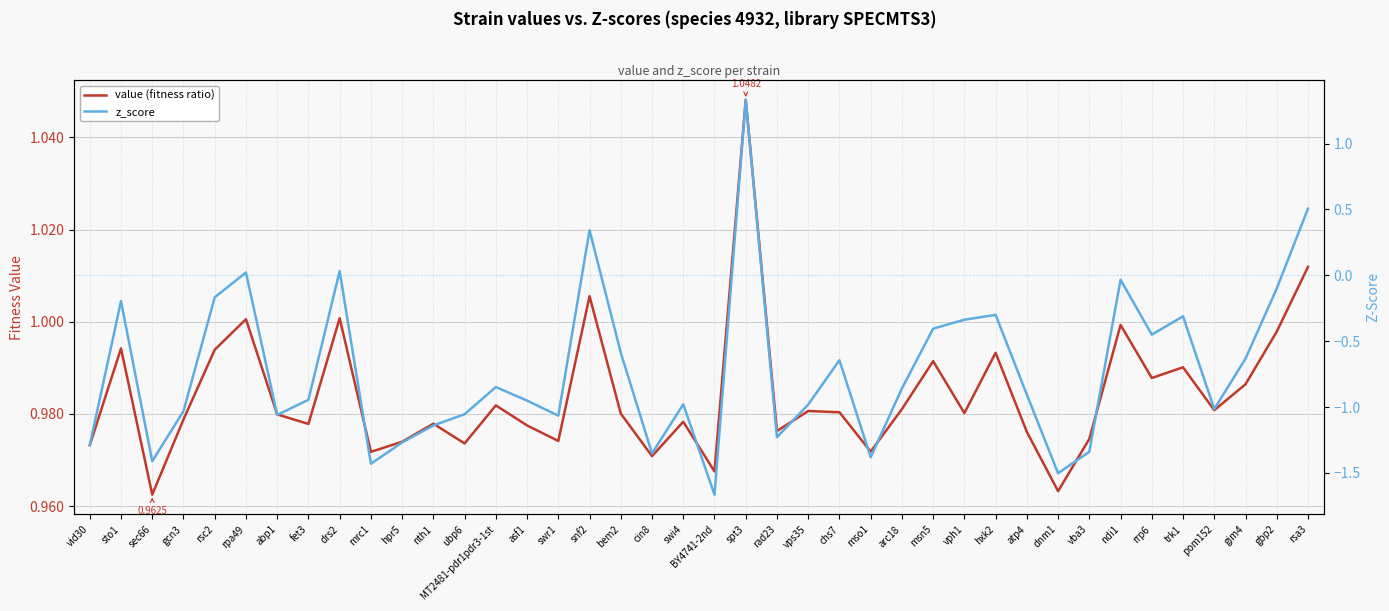

List the labels in order of z_score value, smallest first.

BY4741-2nd, dnm1, mrc1, sec66, mso1, cin8, vba3, vid30, hpr5, rad23, nth1, swr1, abp1, ubp6, gcn3, pom152, vps35, swi4, asf1, fet3, atp4, arc18, MT2481-pdr1pdr3-1st, chs7, gim4, bem2, rrp6, msn5, vph1, trk1, hxk2, sto1, rsc2, gbp2, ndi1, rpa49, drs2, snf2, rsa3, spt3